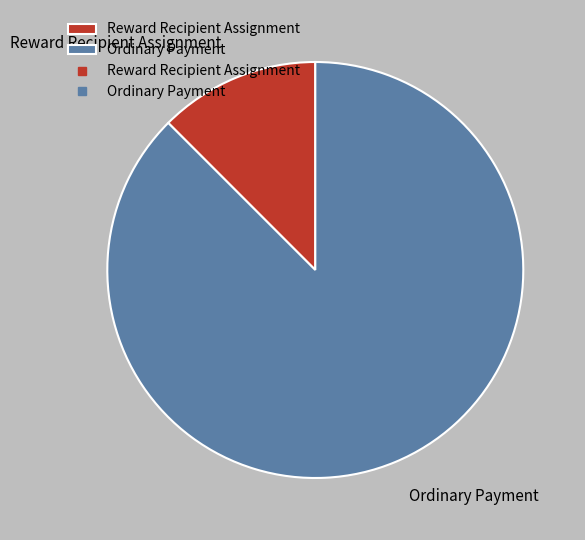

What is the smallest slice in the pie chart?

Reward Recipient Assignment